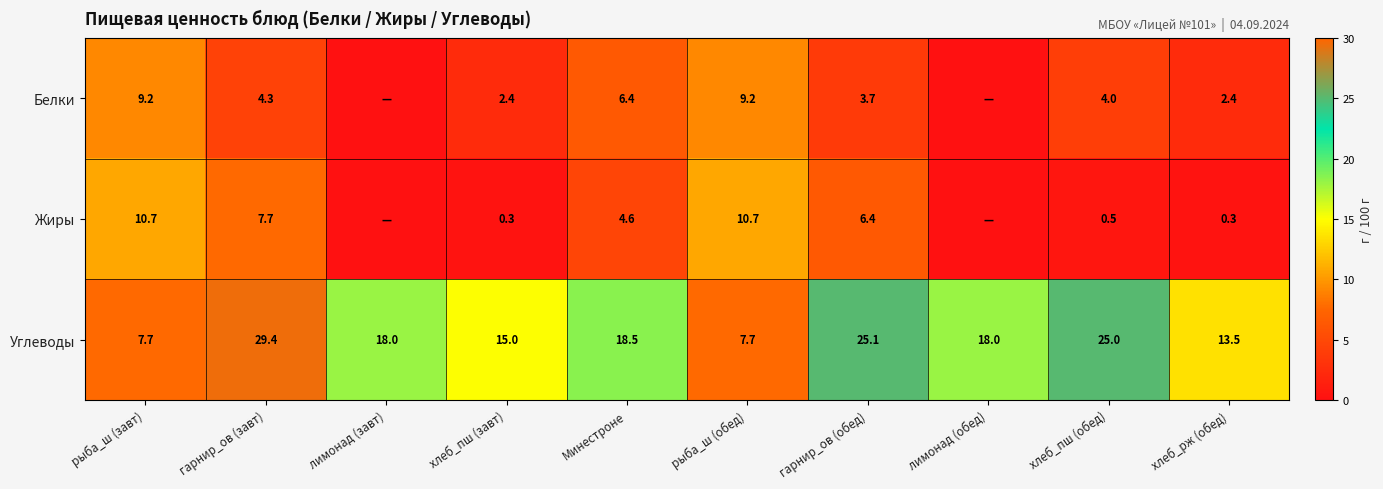

What is the total value across all series at рыба_ш (завт)?

27.6